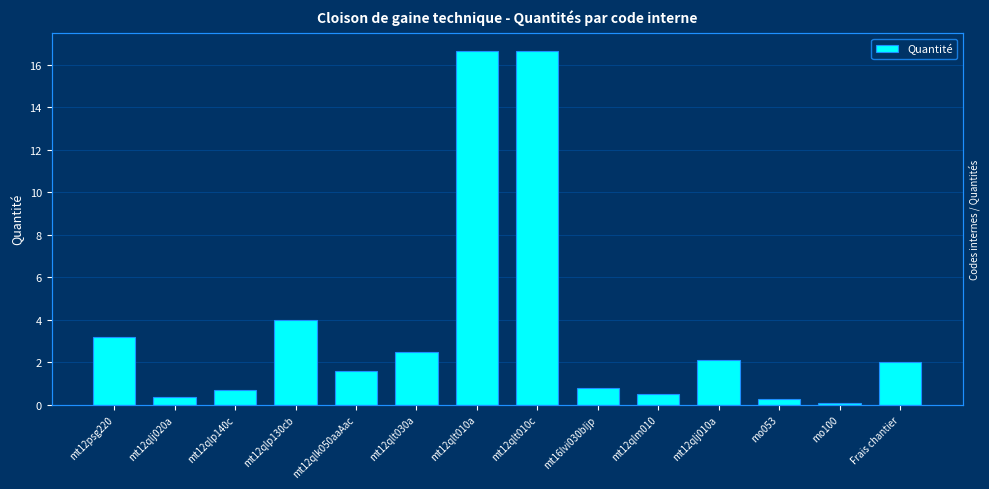

How many distinct data groups are displayed?

1